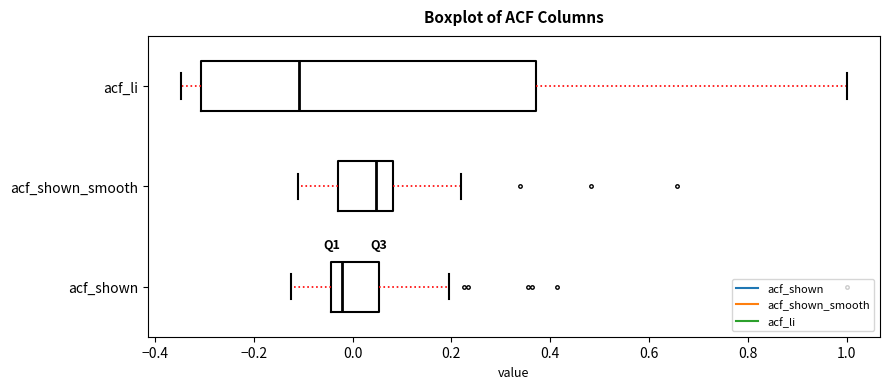

Which box has the furthest to the right median line?

acf_shown_smooth